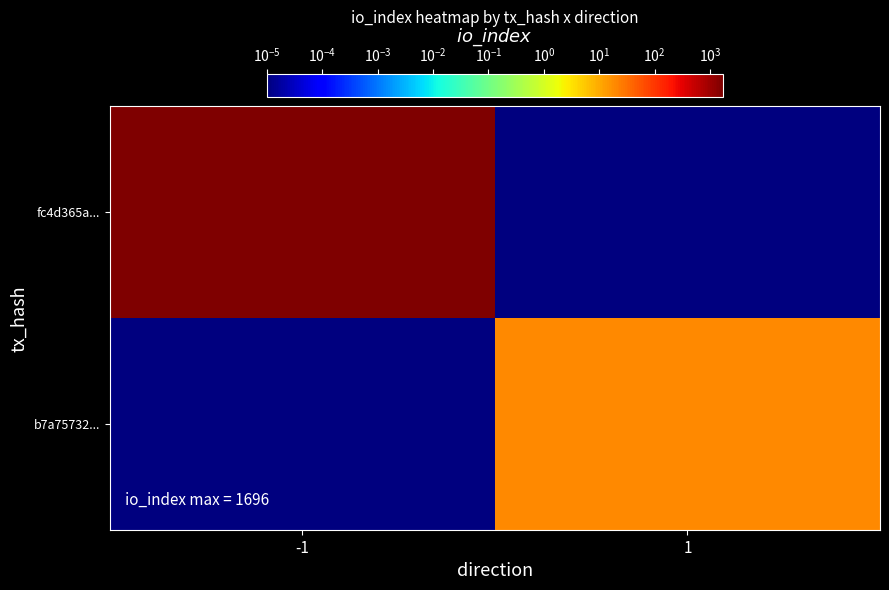

Reading left to right, extract all data points from this chart.

fc4d365a...: -1=1696.0	1=0.0
b7a75732...: -1=0.0	1=19.0